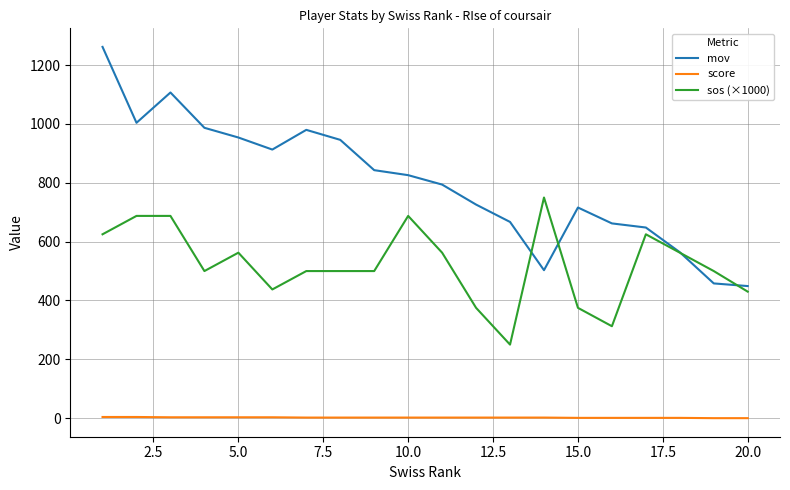

What is the maximum value shown in the chart?

1262.0